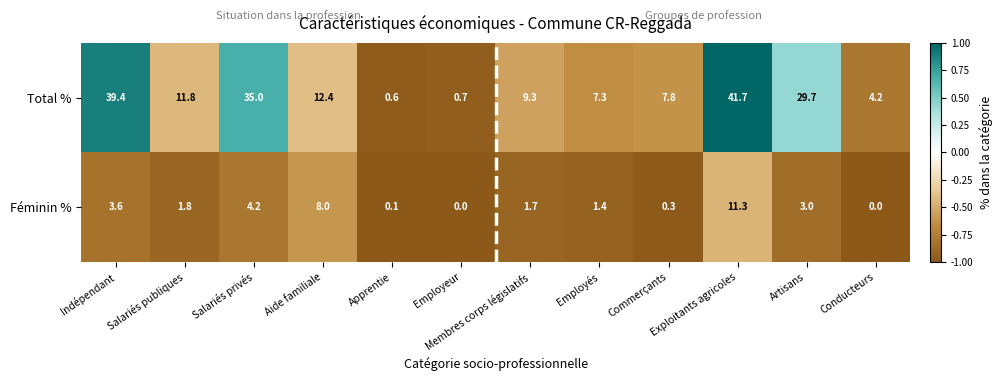

What is the spread (max minus min) of values at Conducteurs?

4.2